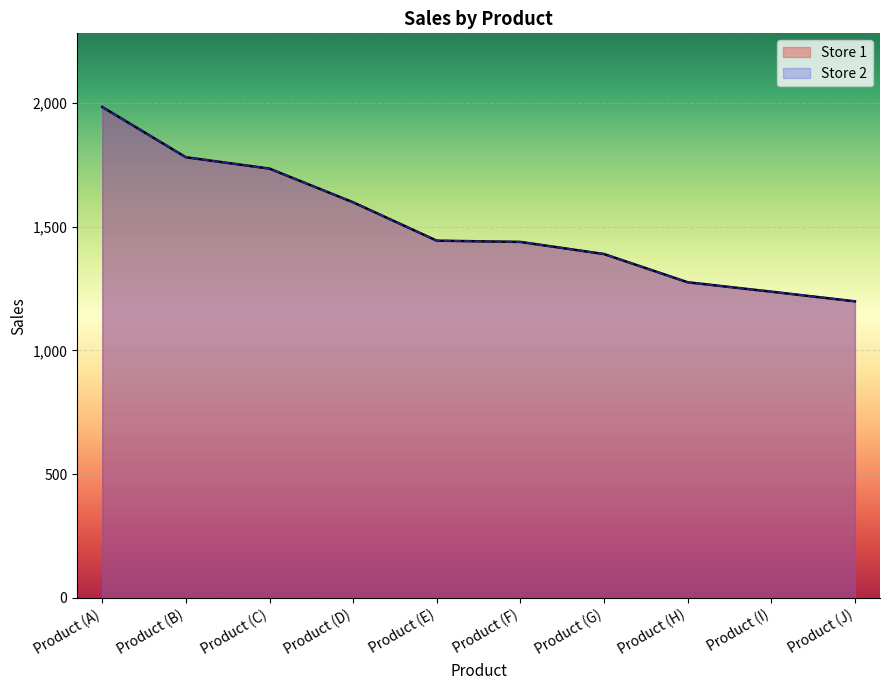

Which label corresponds to the smallest value in the chart?

Product (J)